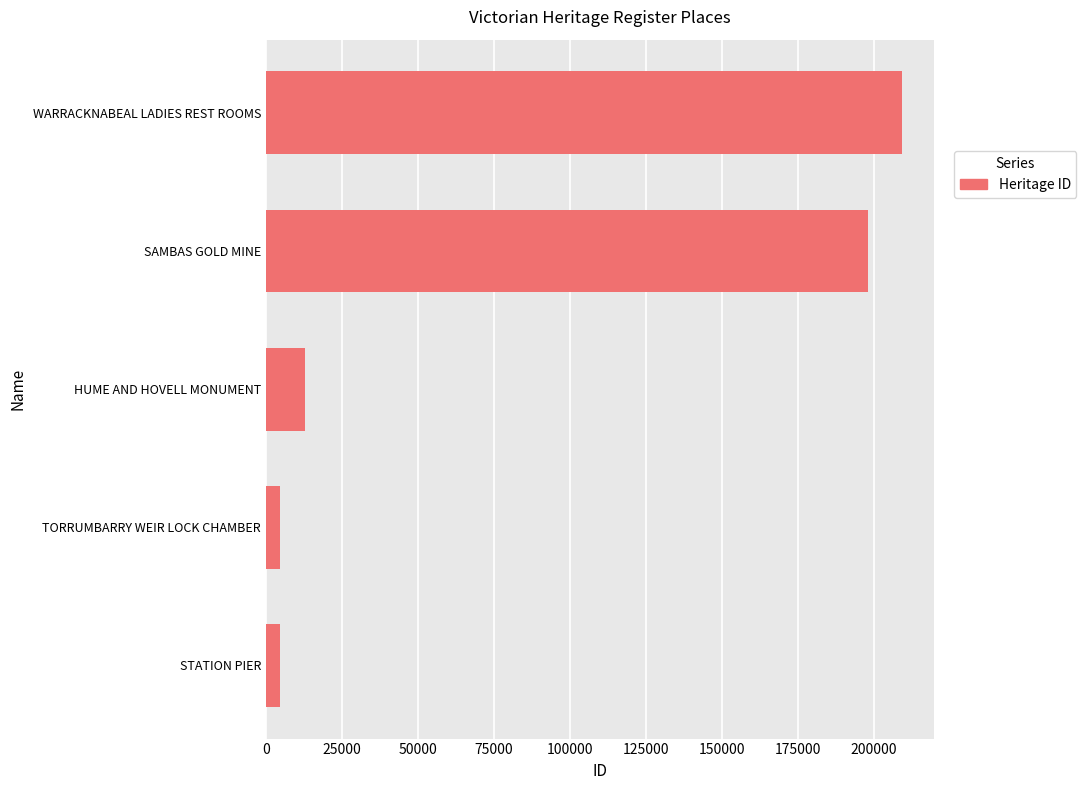

What is the change in value from SAMBAS GOLD MINE to WARRACKNABEAL LADIES REST ROOMS?

+11155